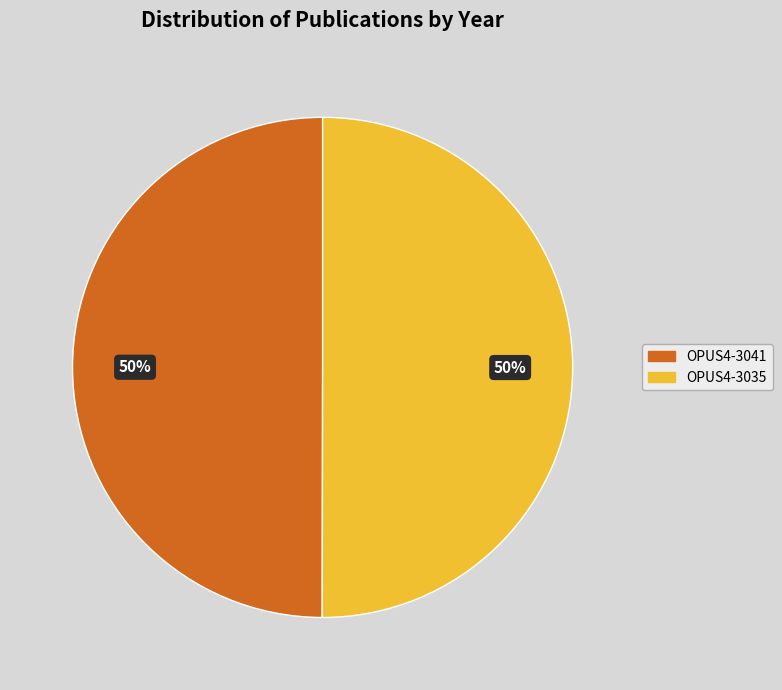

Count the number of slices in the pie.

2